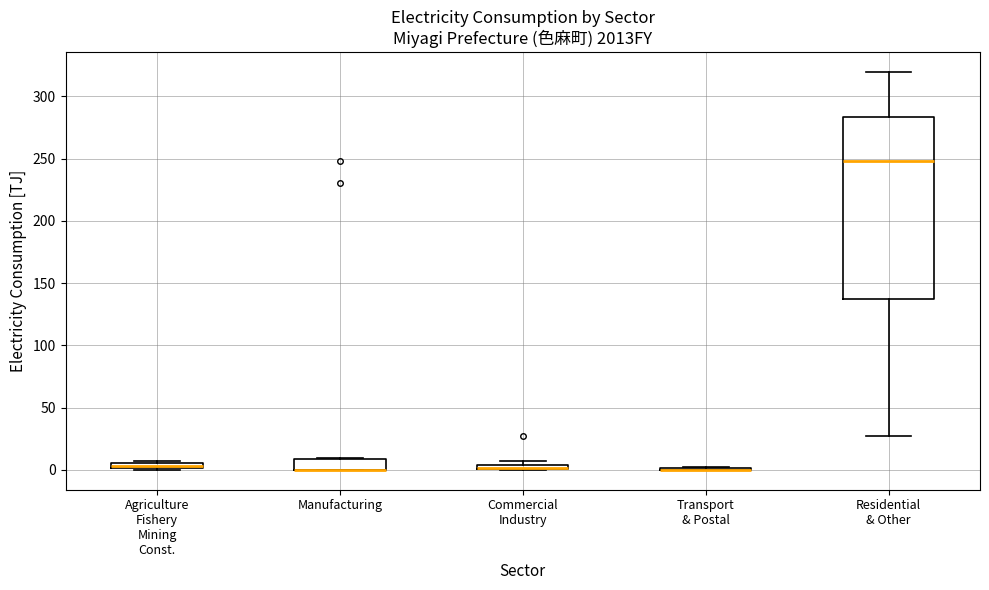

Comparing the boxes themselves (not the whiskers), which one is the tallest?

Residential & Other